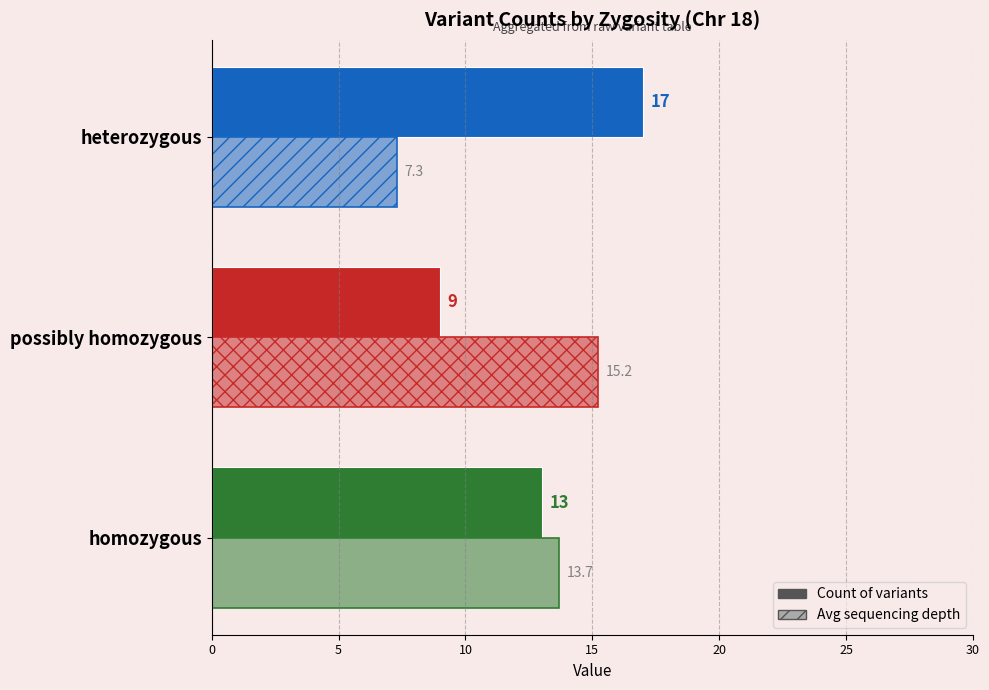

How many series are shown in this chart?

2